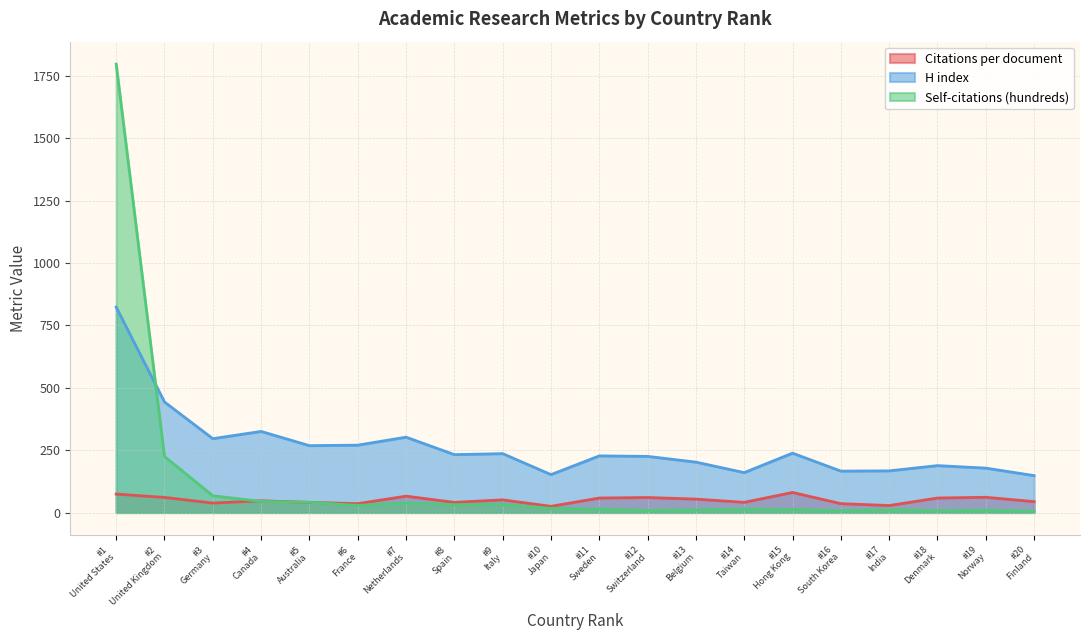

Does the chart have visible grid lines?

Yes